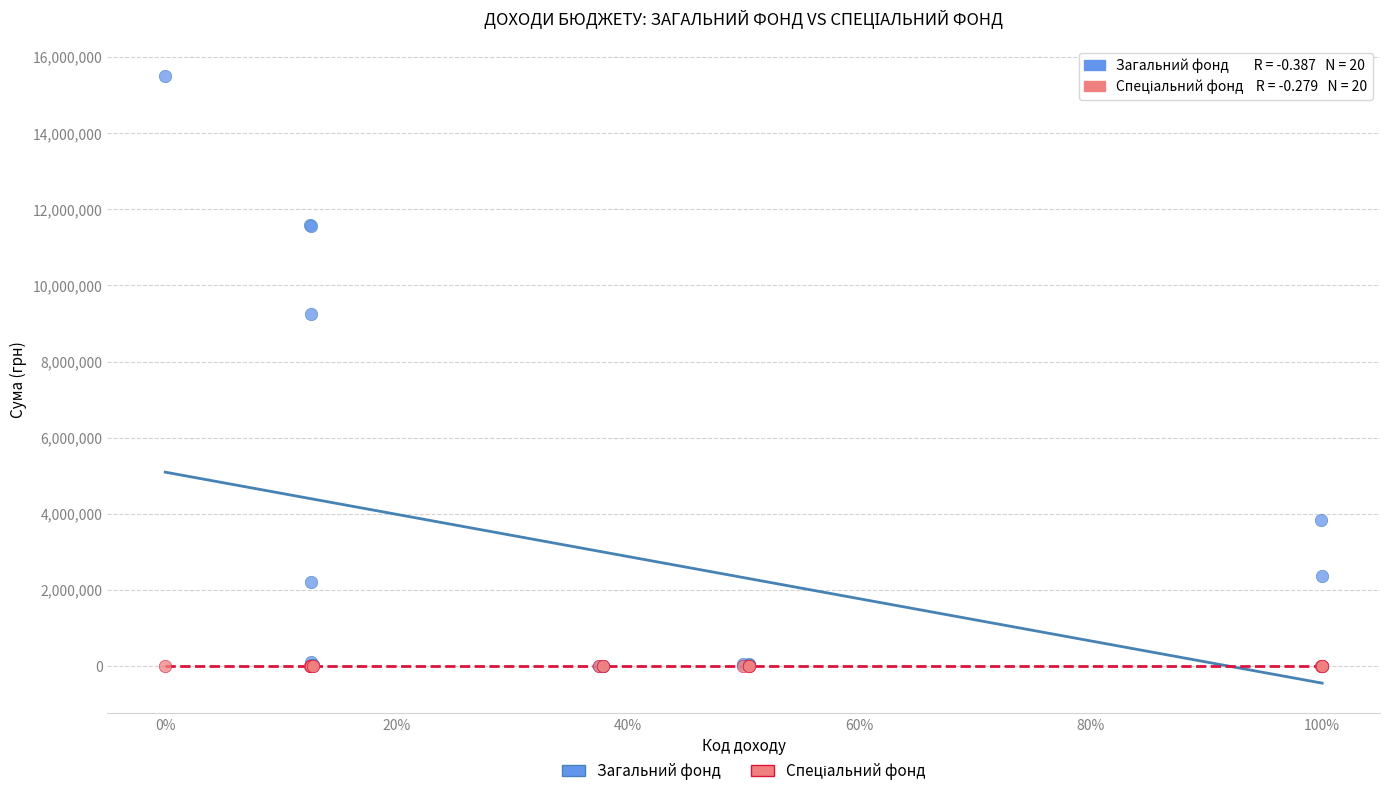

In the Загальний фонд series, what Y value is closest to 7753072?

9239900